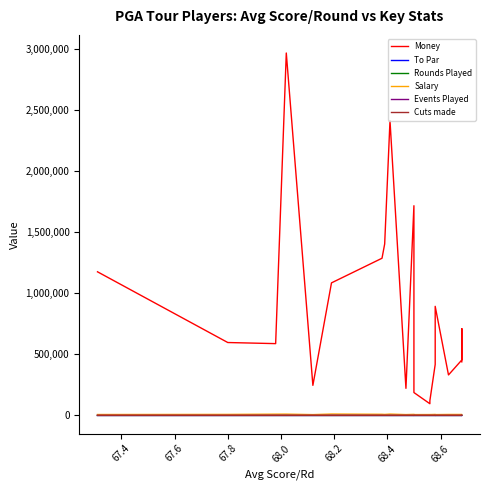

Which series has the largest total across all categories?

Money